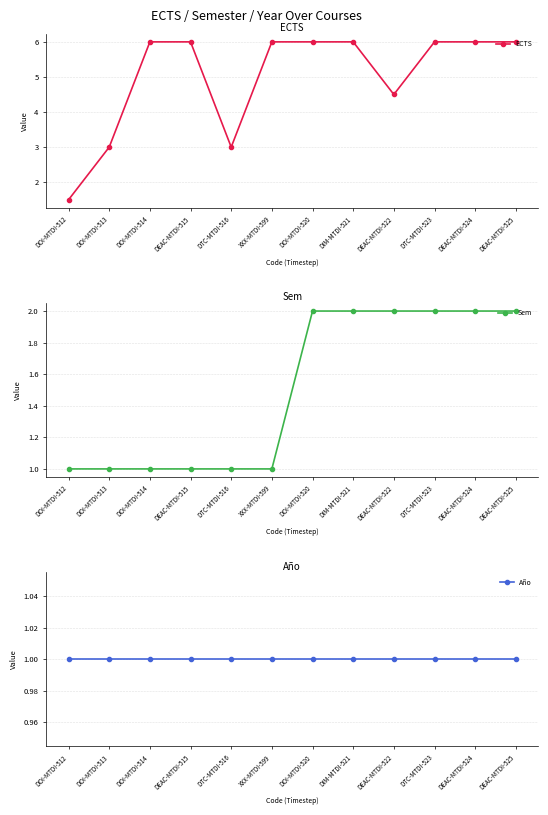

What is the label of the 11th point from the left?

DEAC-MTDI-524